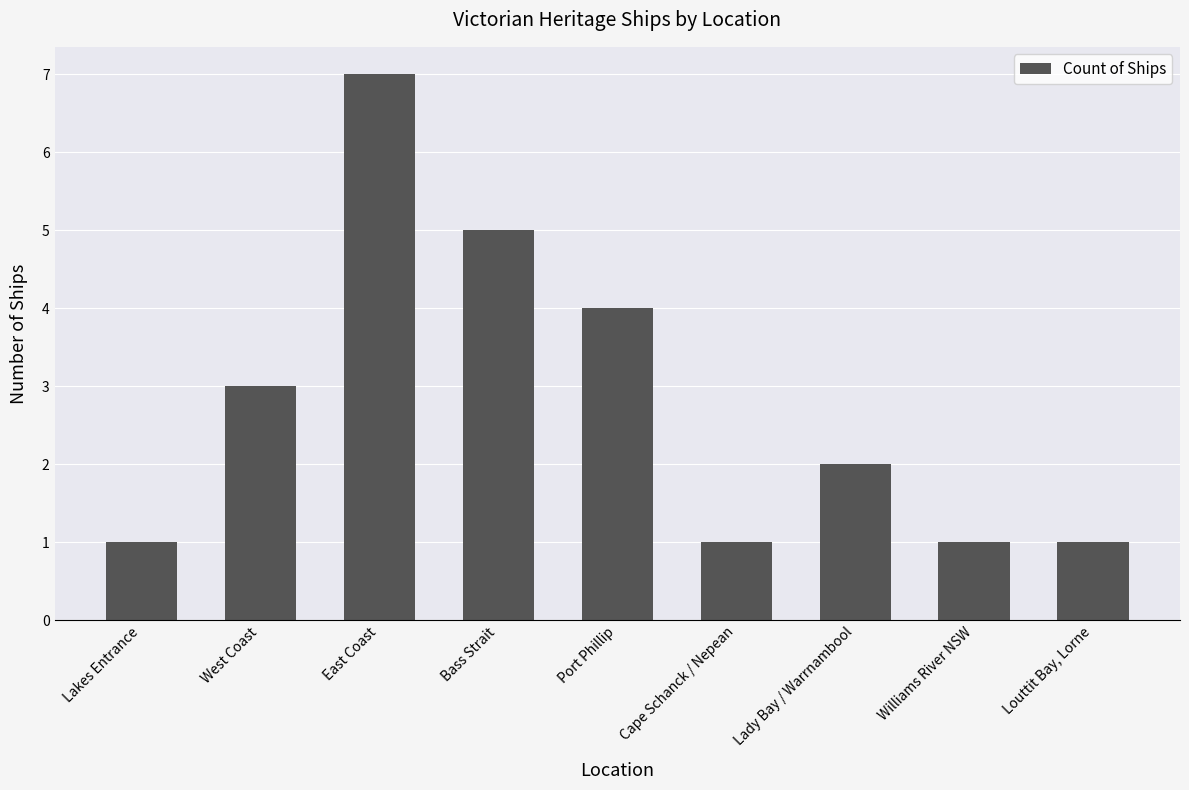

How many distinct data groups are displayed?

1